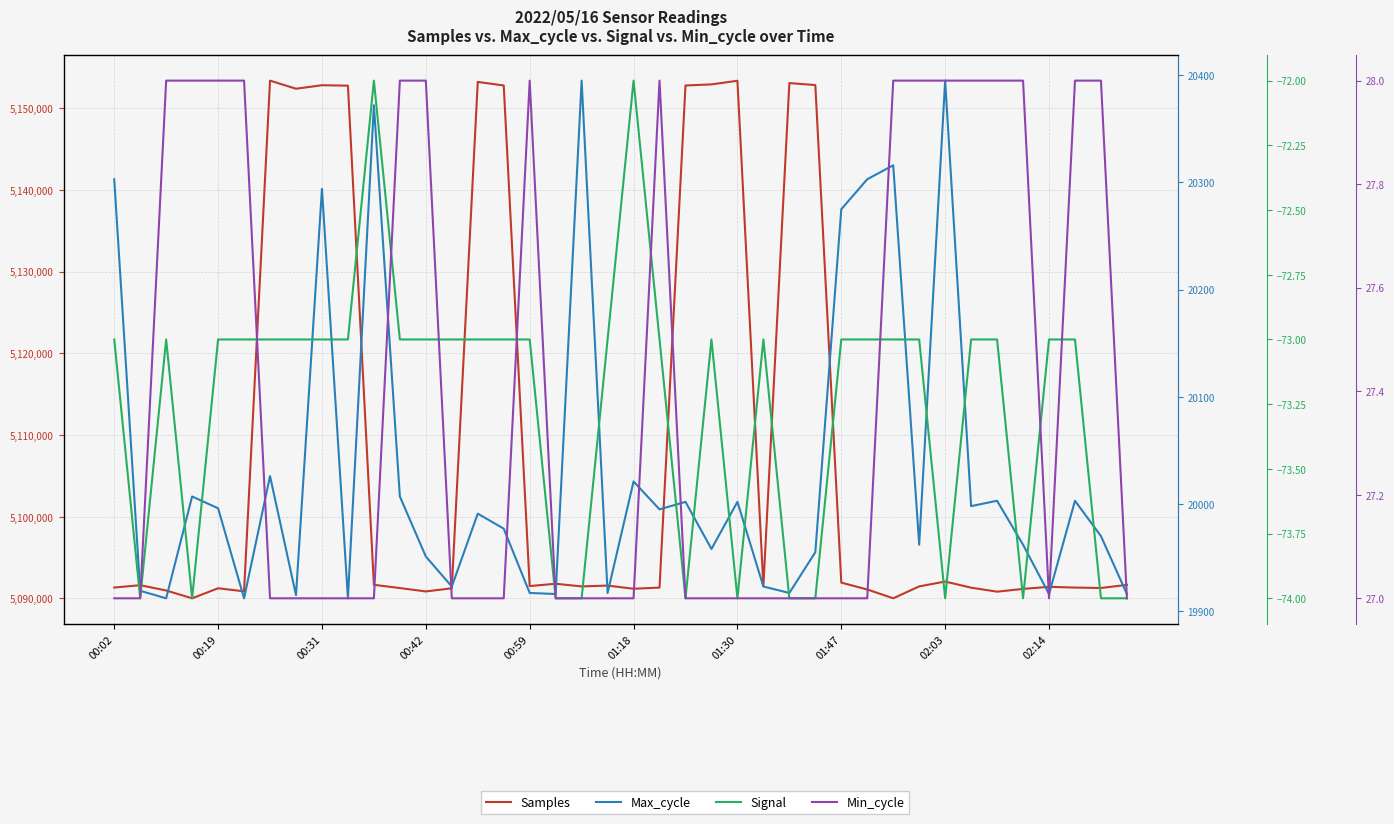

Between 21 and 11, which is larger?

21